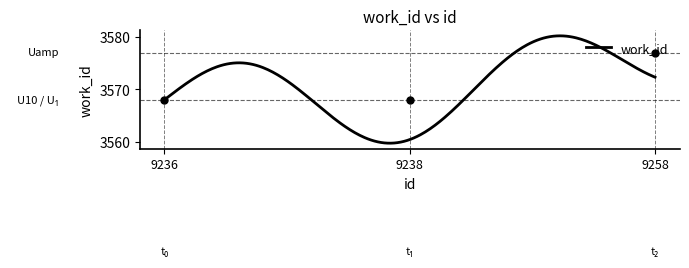

Is this an area chart (filled region under the line)?

No